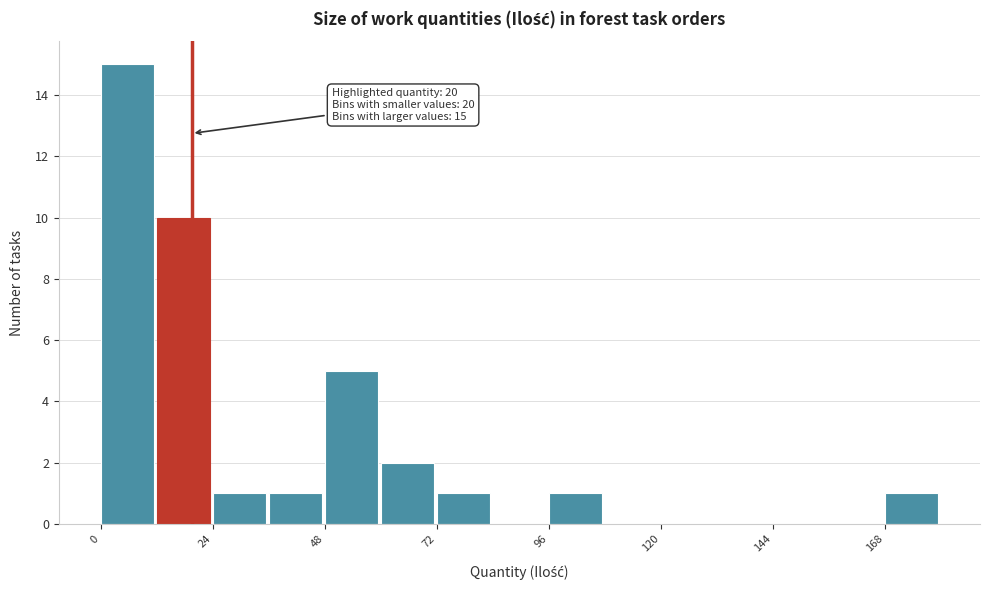

Read against the x-axis, roughly where is the centre of the tallest bar?

5